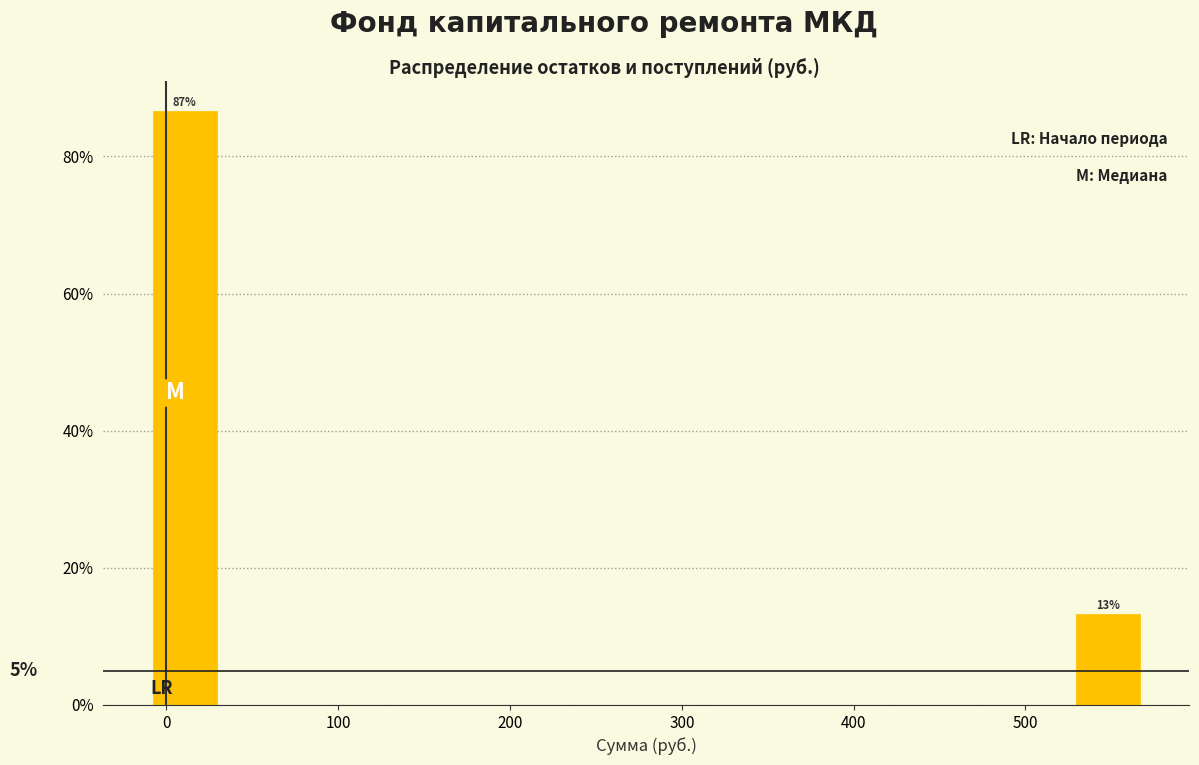

Over which range of the x-axis is the bar tallest?

-10 to 30